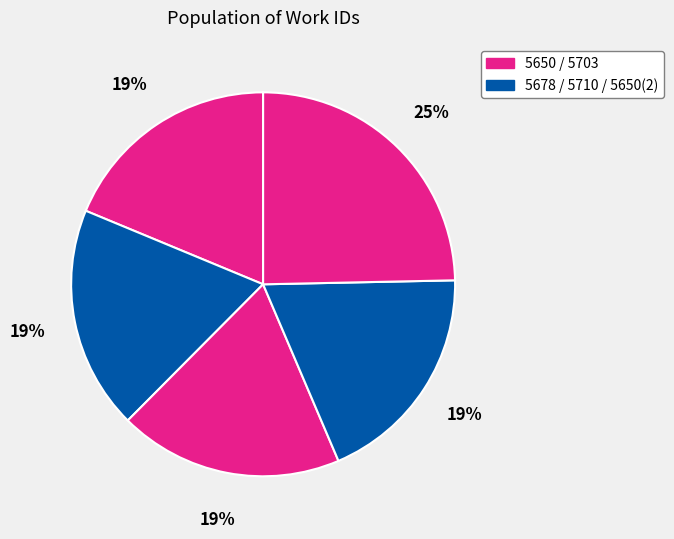

How many slices are in this pie chart?

5